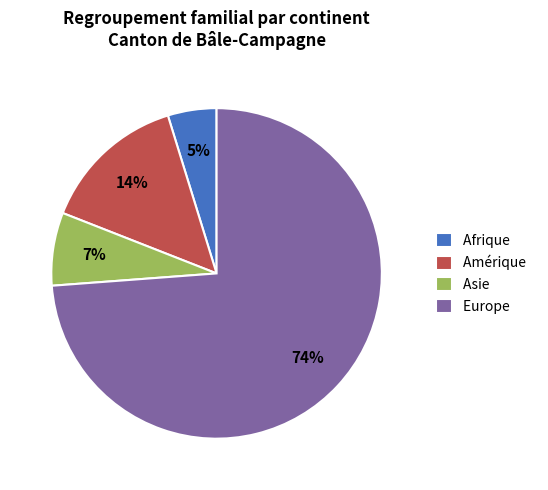

True or false: Afrique accounts for 13% of the total.

False